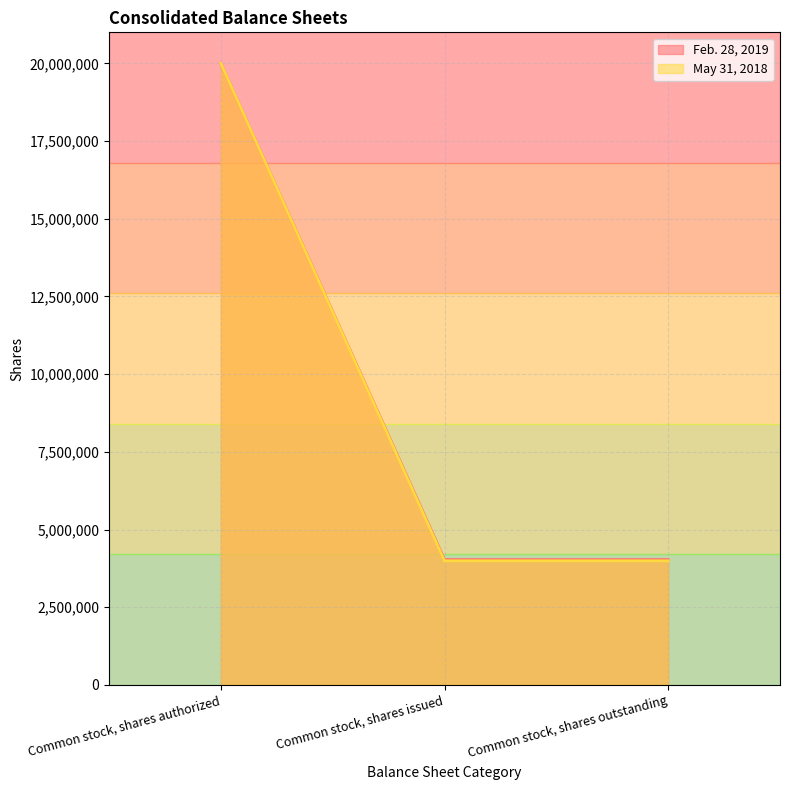

What is the sum of all May 31, 2018 values?

27989090